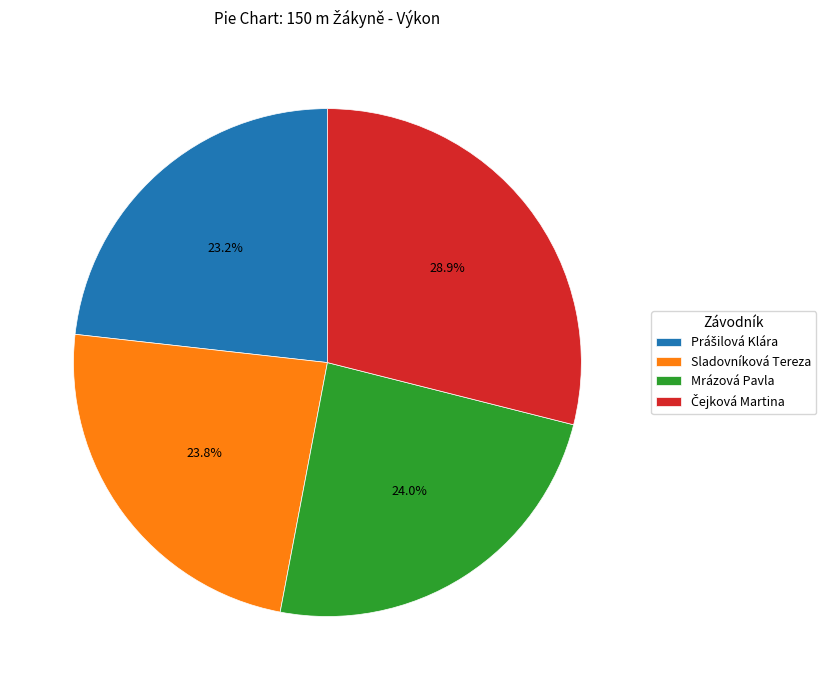

How many segments does this pie chart have?

4